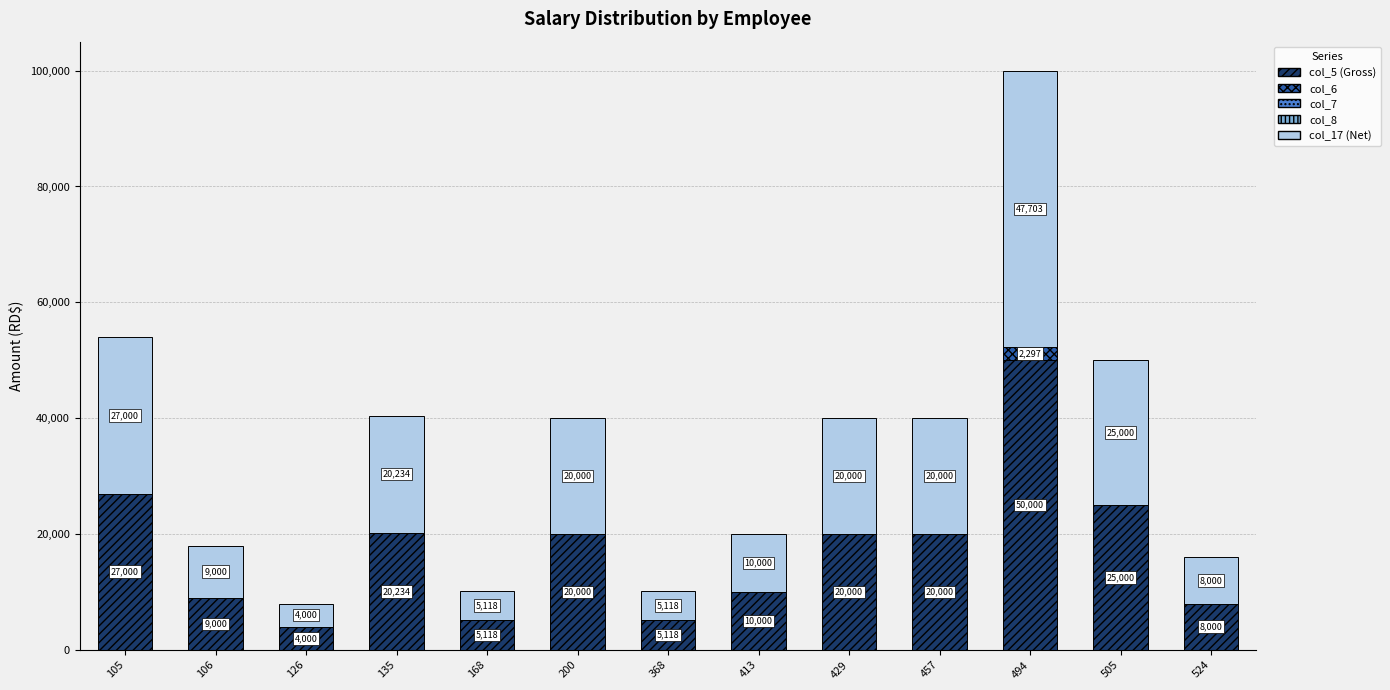

What is the total value across all series at 135?

40468.0